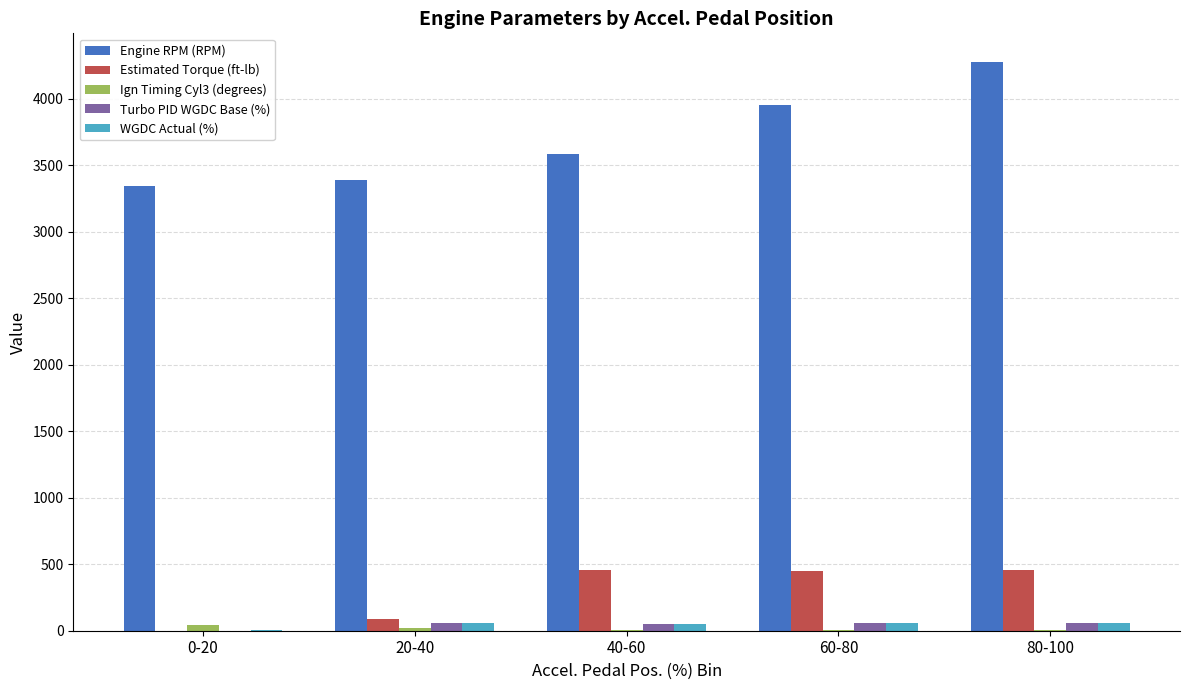

What is the maximum value shown in the chart?

4276.0